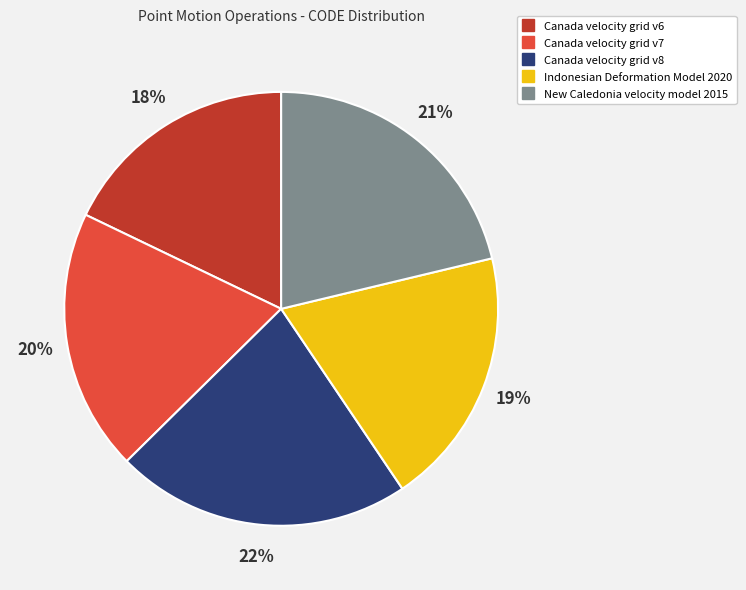

Count the number of slices in the pie.

5